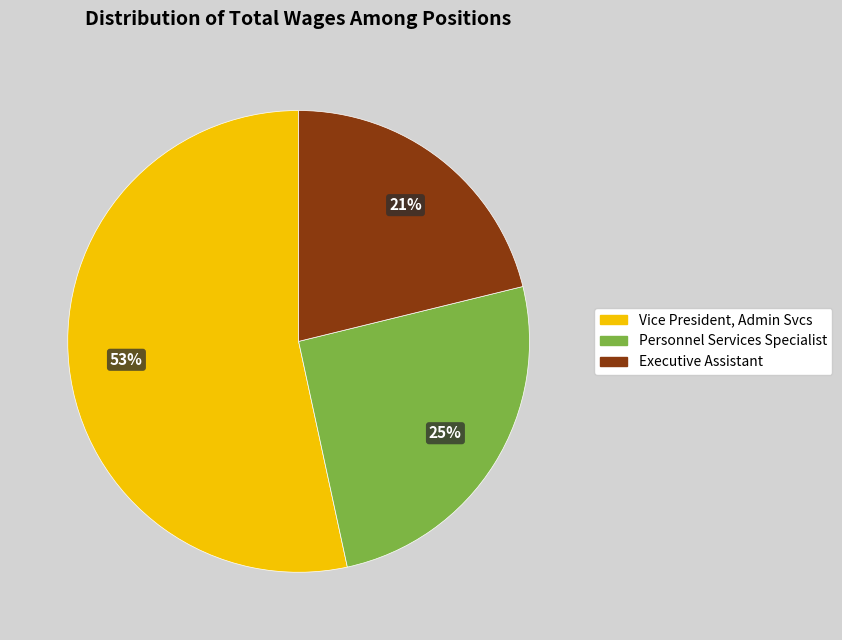

How many segments does this pie chart have?

3